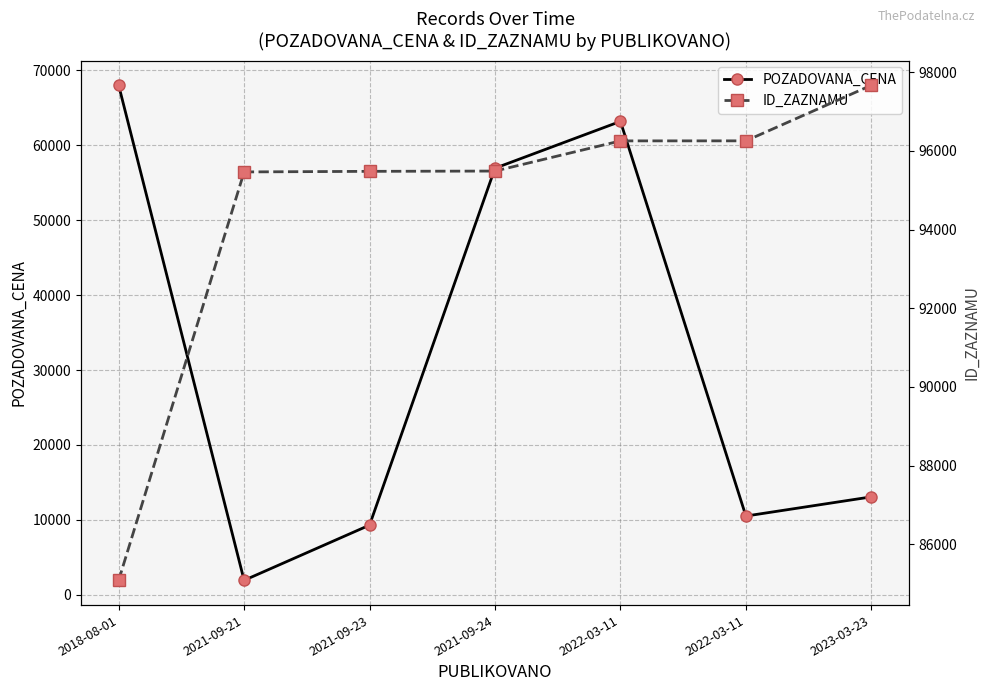

What is the label of the 6th point from the left?

2022-03-11